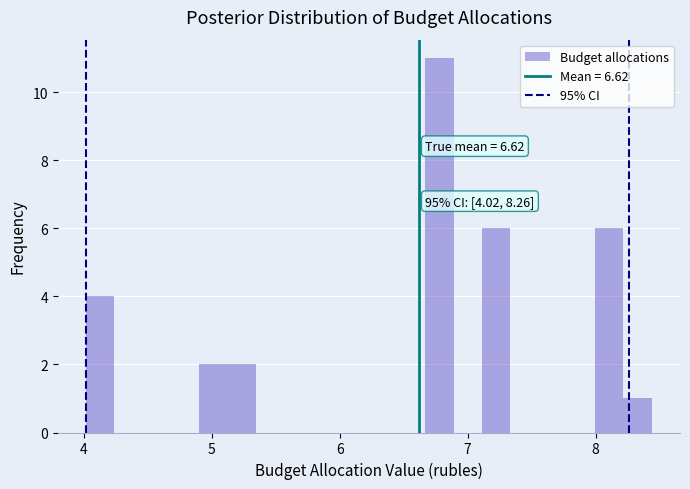

Read against the x-axis, roughly where is the centre of the tallest bar?

6.8